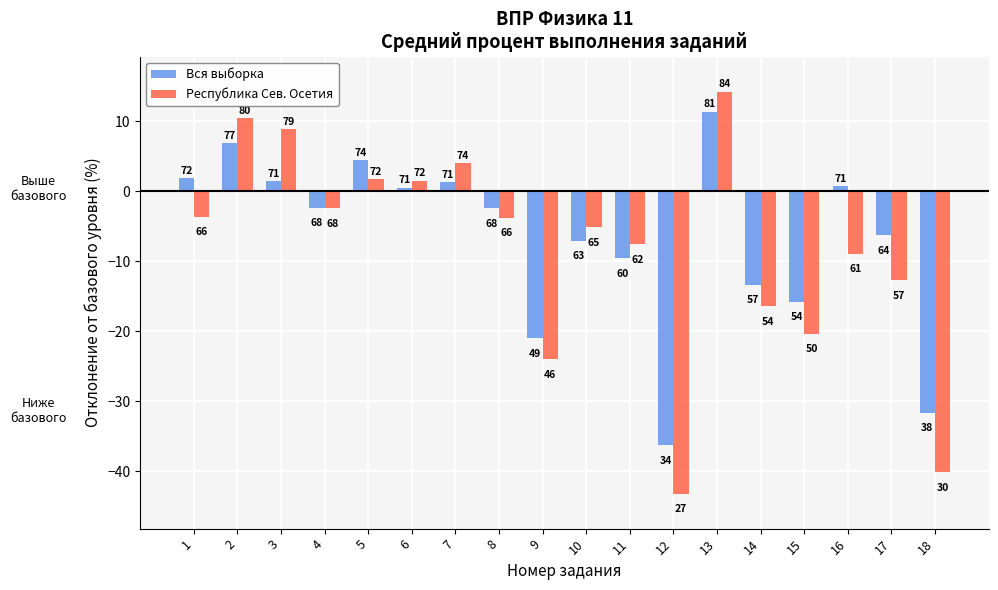

True or false: Республика Сев. Осетия has a value of -16.4 at 14.

True